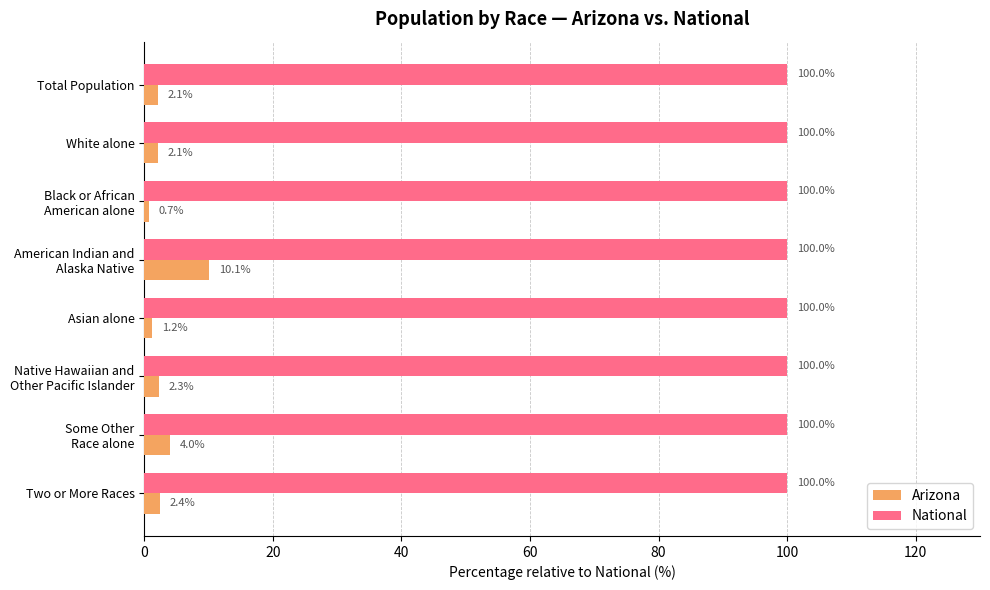

Count the number of data series in this chart.

2